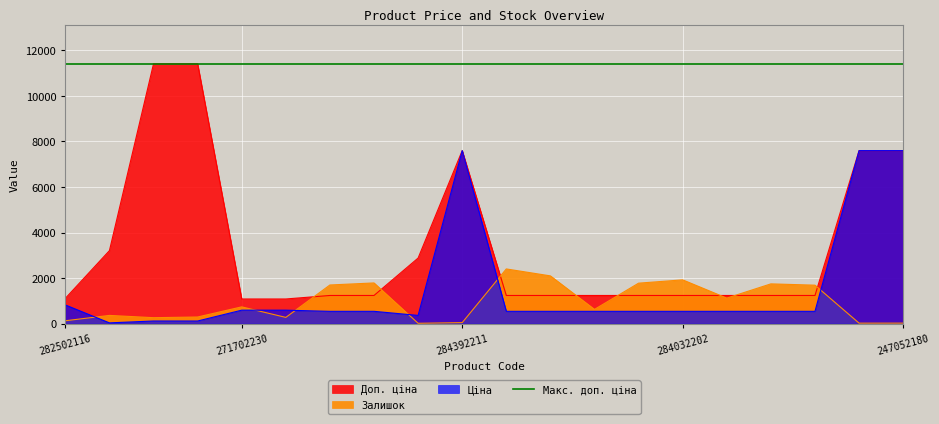

How many data points in Ціна are less than 539?

4